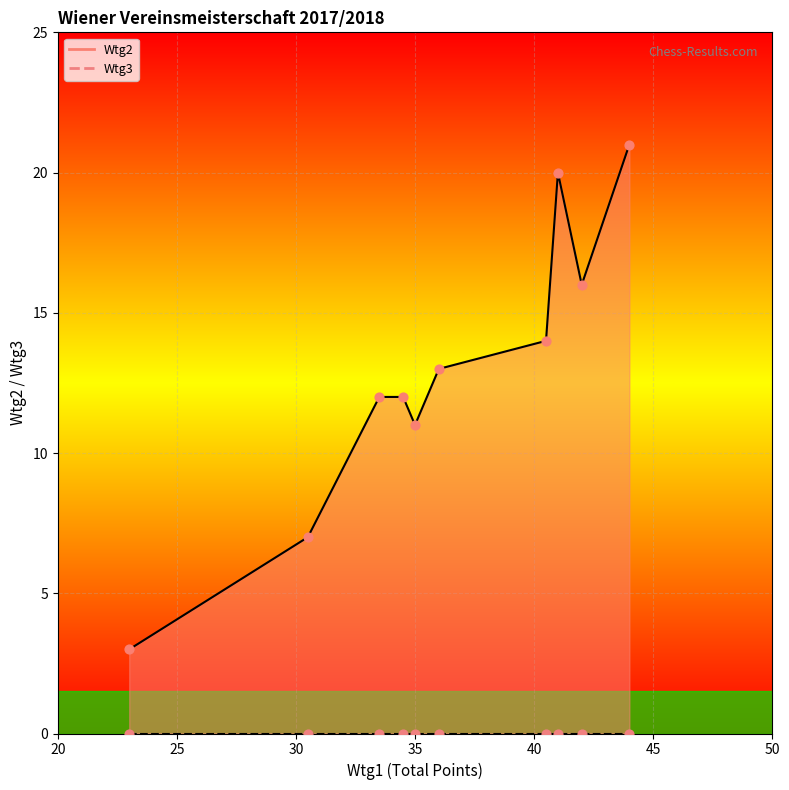

At how many categories does at least one series exceed 1?

10